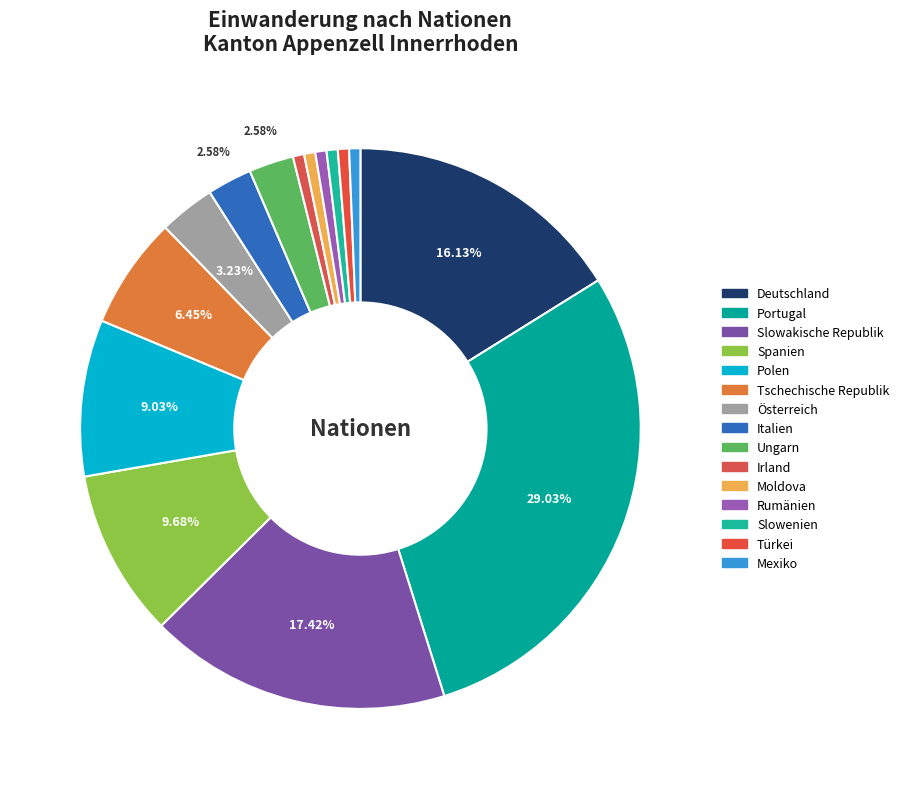

What is the smallest slice in the pie chart?

Irland